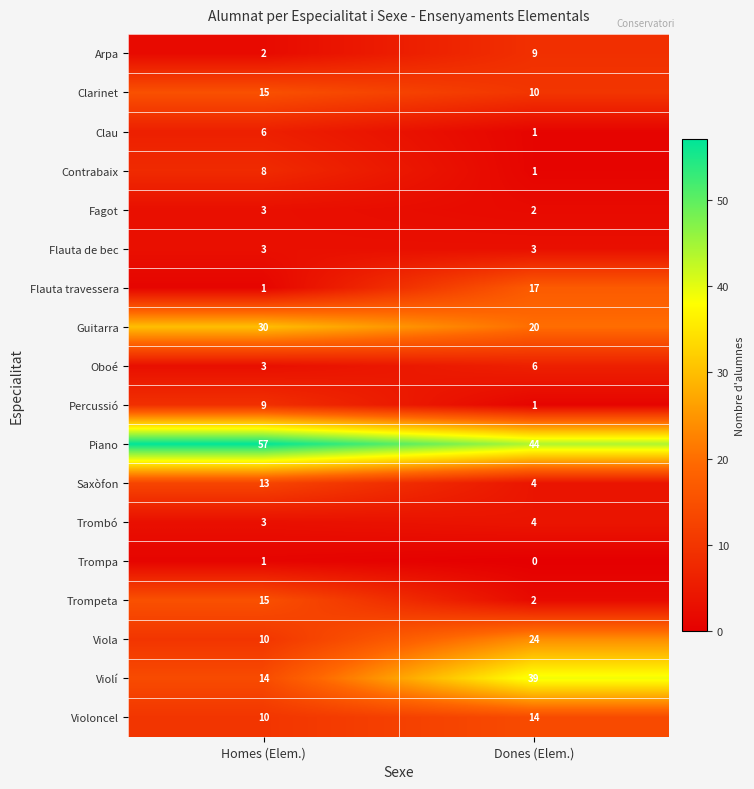

List the labels in order of Fagot value, largest first.

Homes (Elem.), Dones (Elem.)